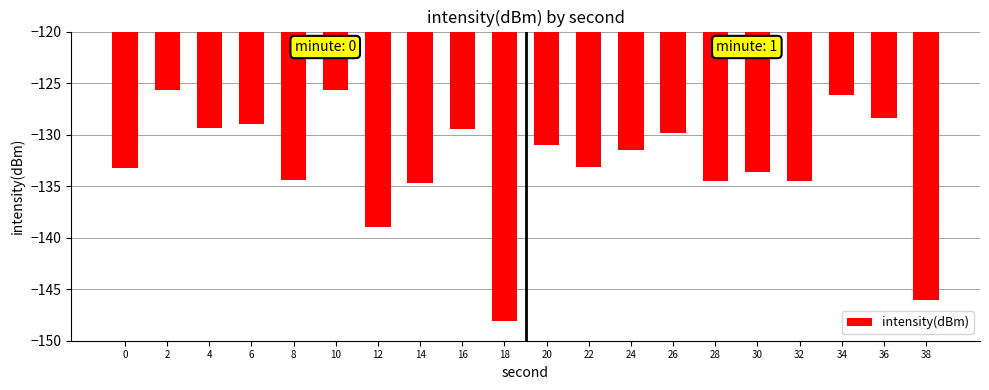

What is the difference between the values at 14 and 30?

1.1